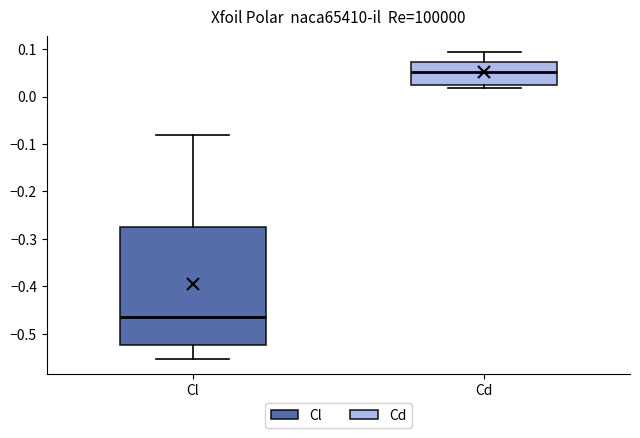

Which box is the tallest, from its lower edge to its upper edge?

Cl